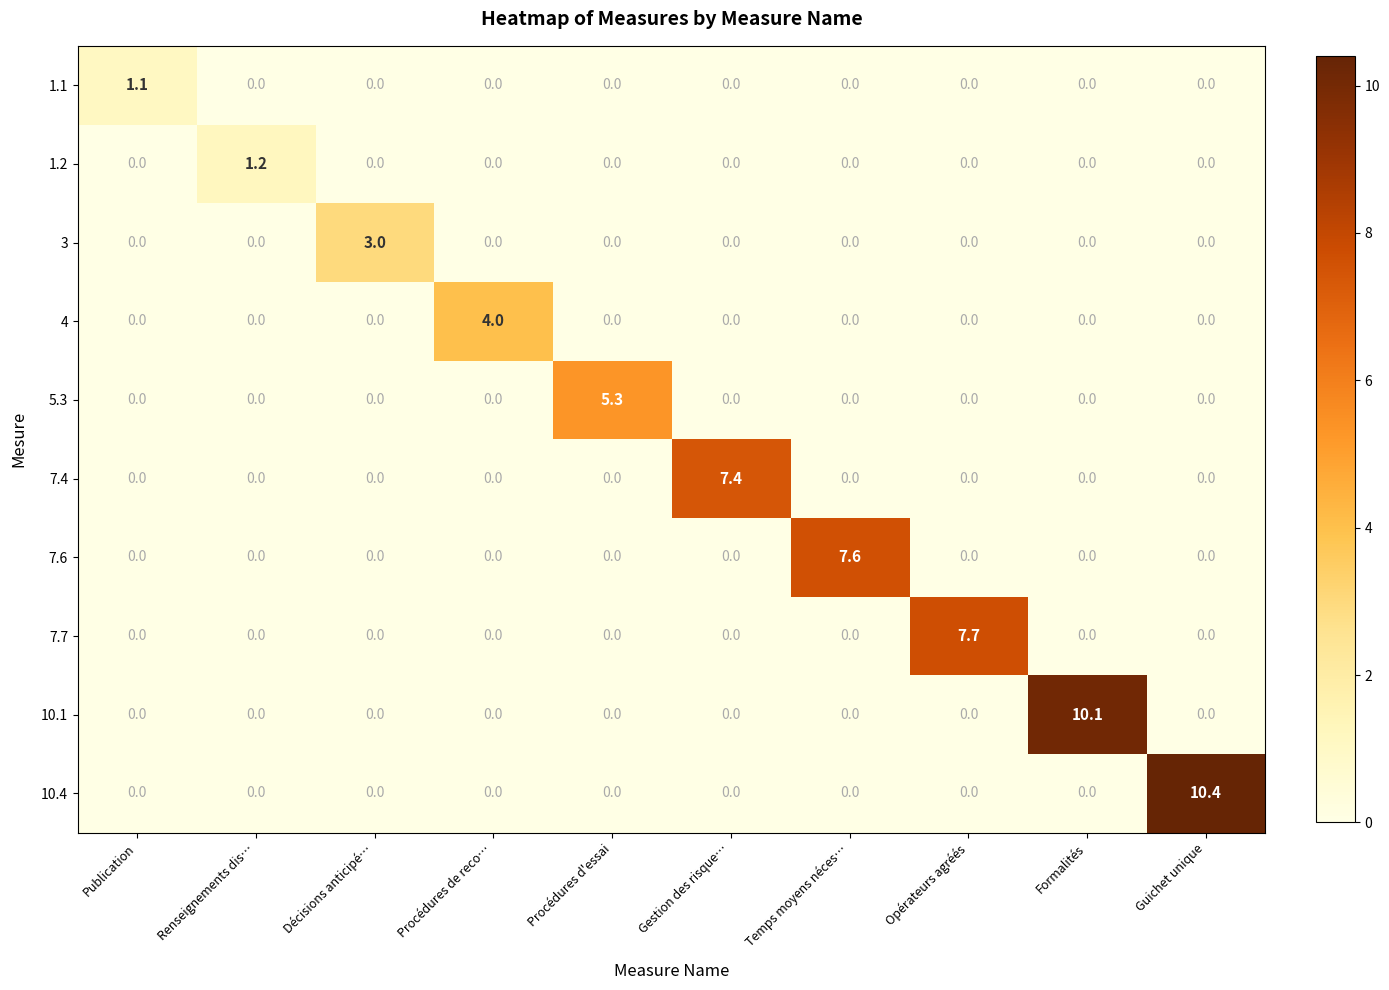

Which series has the widest spread of values?

10.4